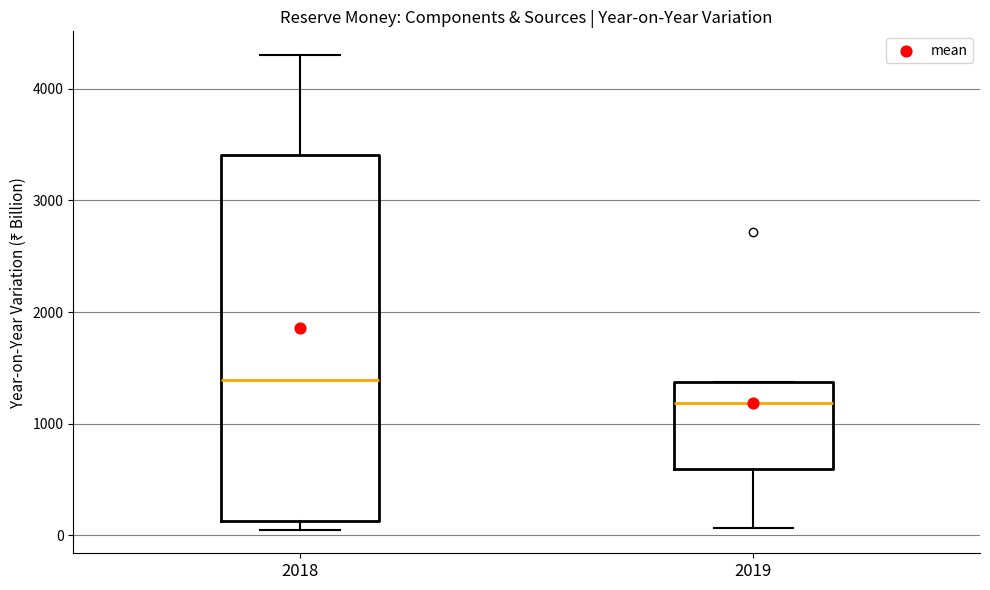

Which box's median line is the lowest?

2019